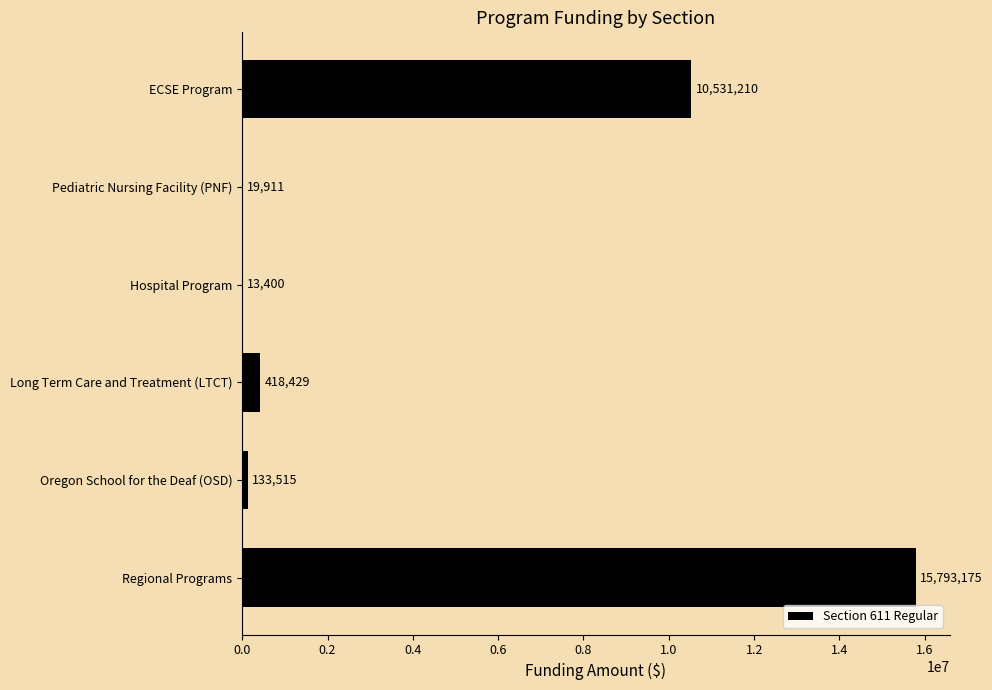

At which category does the chart reach its peak across all series?

Regional Programs